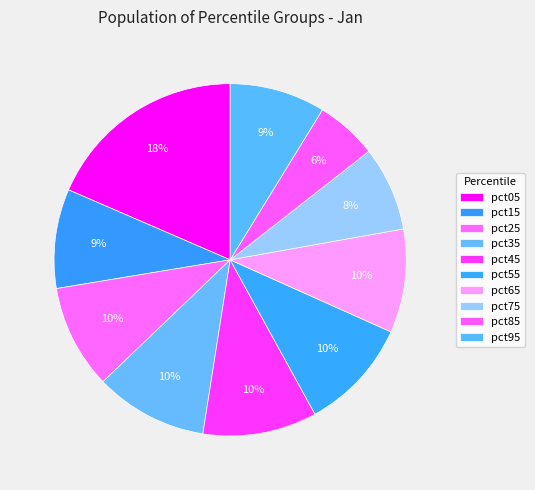

How many slices are in this pie chart?

10